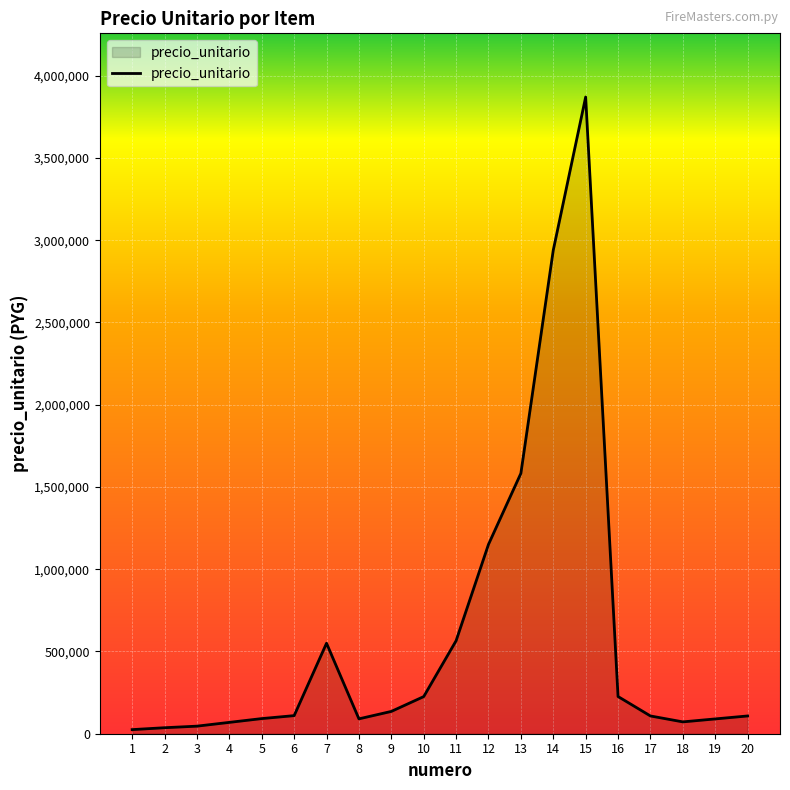

What is the difference between the maximum and minimum values?

3845500